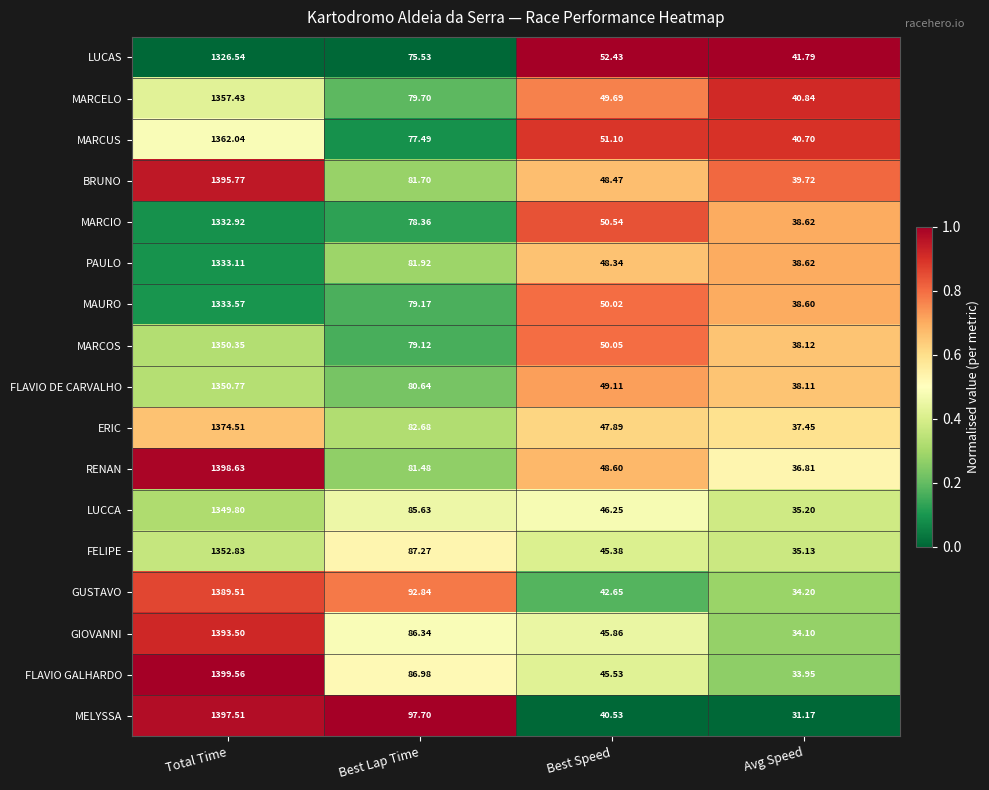

Rank the series by their maximum value, from lowest to highest.

LUCAS, MARCIO, PAULO, MAURO, LUCCA, MARCOS, FLAVIO DE CARVALHO, FELIPE, MARCELO, MARCUS, ERIC, GUSTAVO, GIOVANNI, BRUNO, MELYSSA, RENAN, FLAVIO GALHARDO